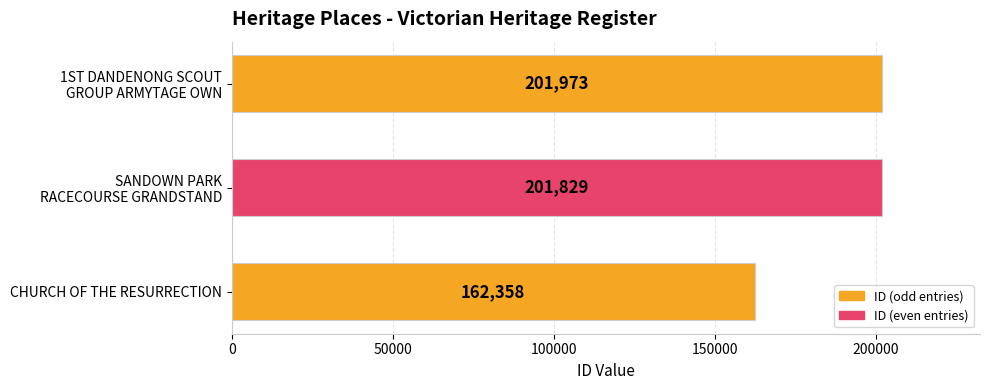

Count the number of data series in this chart.

1